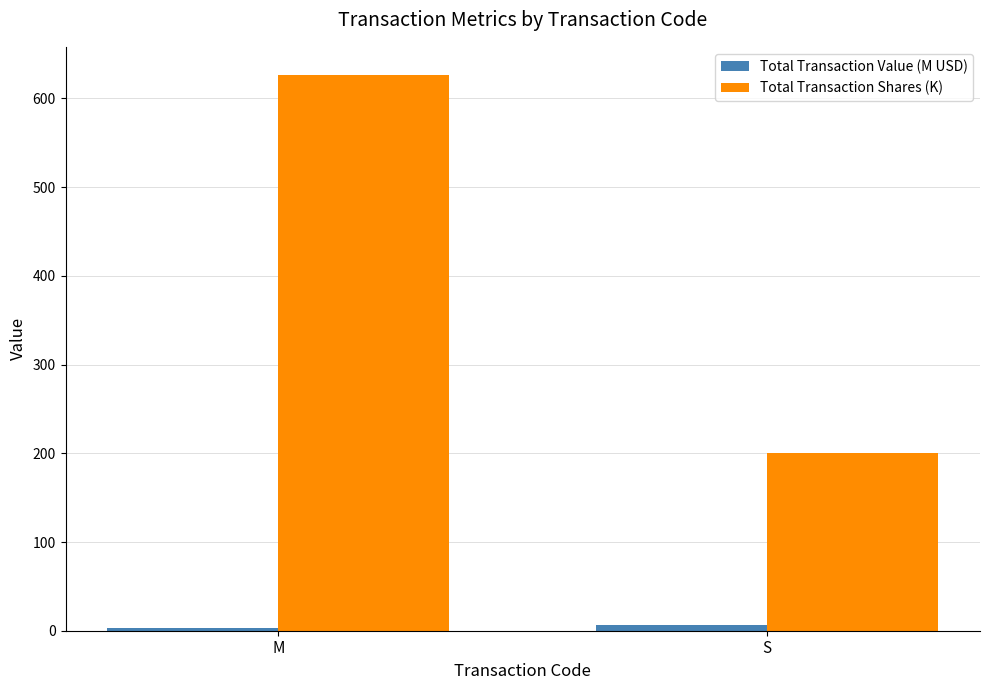

Count the number of data series in this chart.

2